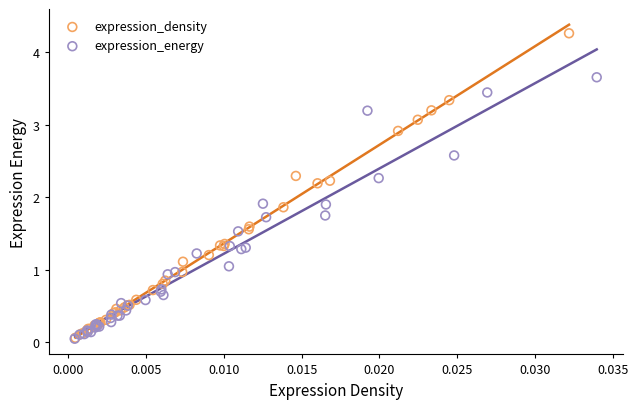

Which series has the largest Y range (max minus min)?

expression_density